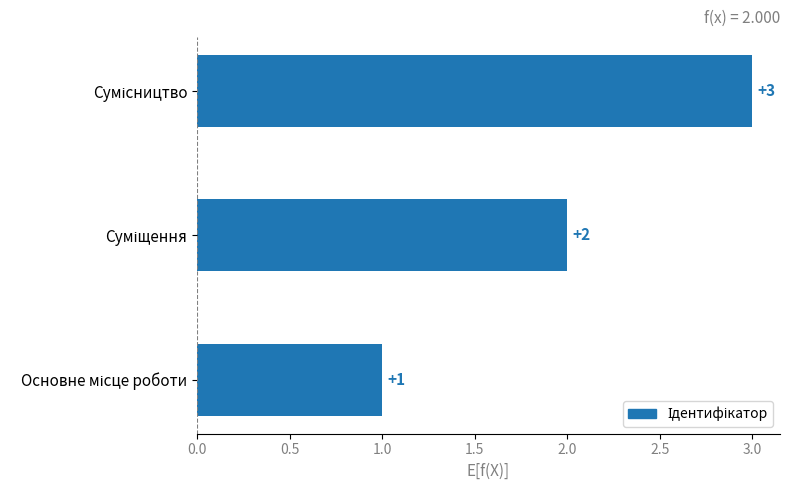

What is the maximum value shown in the chart?

3